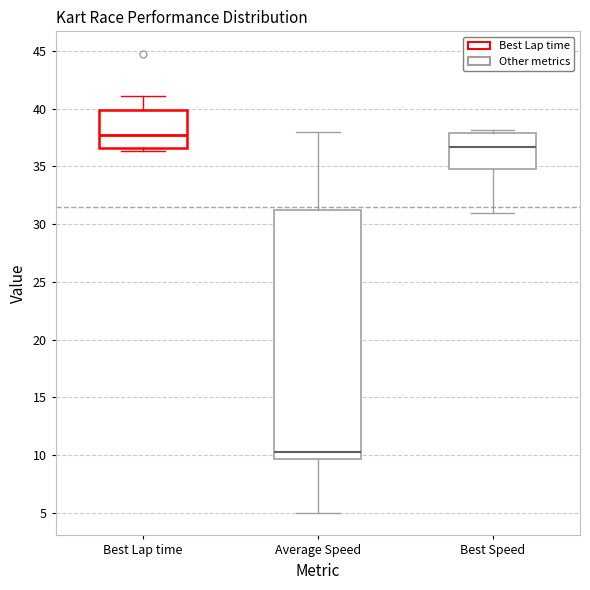

Reading left to right, transcribe this box plot: for each box, give where its median line is, the range the box spans, and where its two whiskers end, as read against the y-axis. The values are not printed on the chart, so give them approximately, as read against the axis.

Best Lap time: median 38.0, box 36.5 to 40.0, whiskers 36.5 (just below the box's lower edge) to 41.0
Average Speed: median 10.0, box 9.5 to 31.5, whiskers 5.0 to 38.0
Best Speed: median 36.5, box 35.0 to 38.0, whiskers 31.0 to 38.0 (just above the box's upper edge)